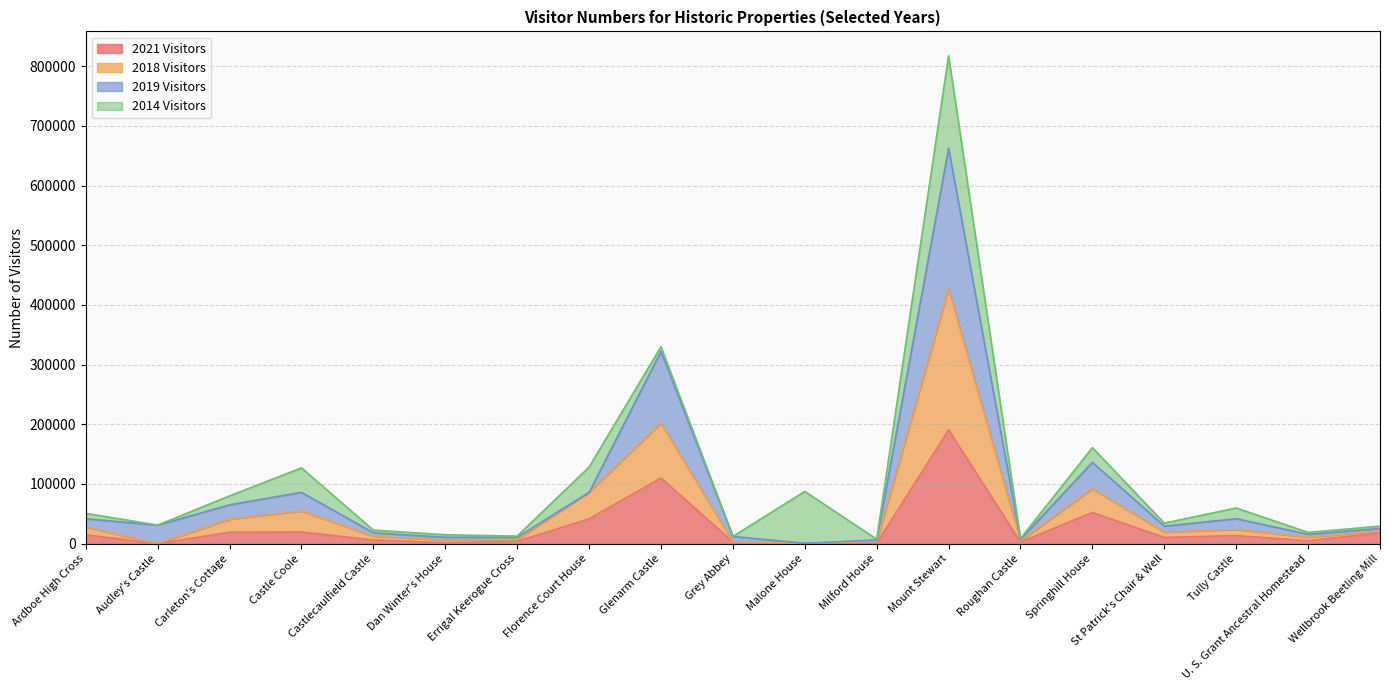

What is the total value across all series at Springhill House?

160836